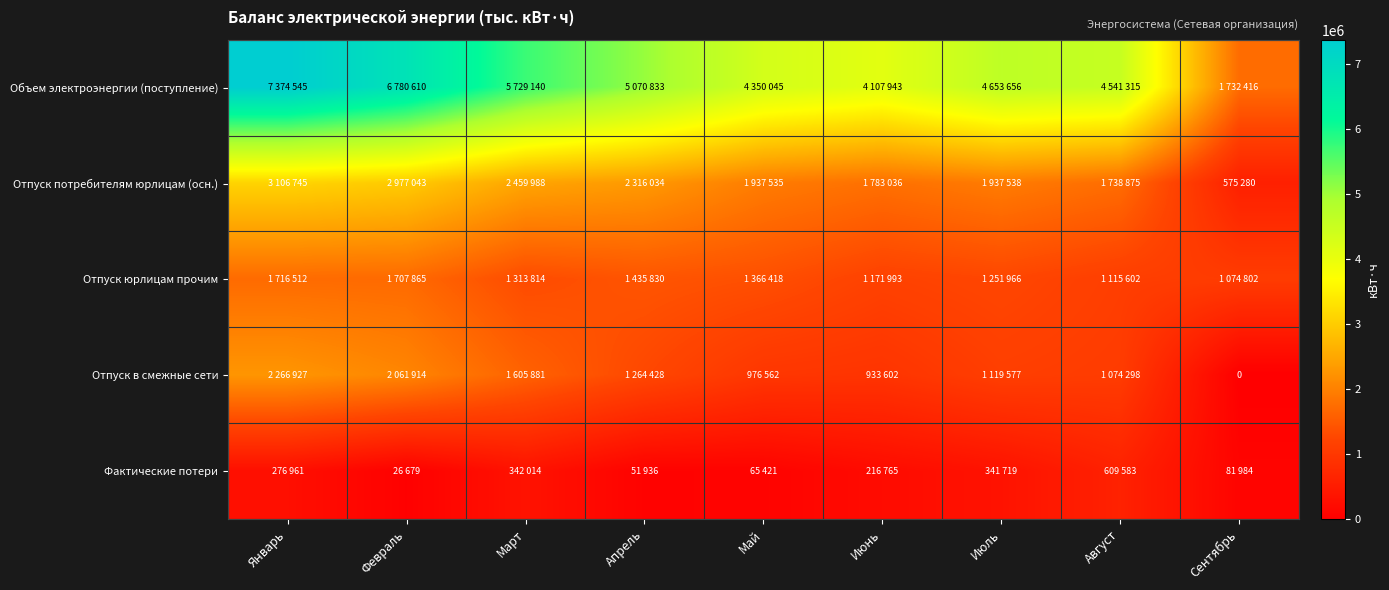

The value of Отпуск в смежные сети at Апрель is 1264428. True or false?

True